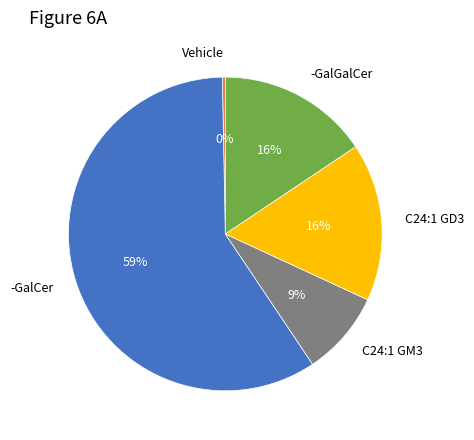

Is there any slice that represents more than half of the pie?

Yes